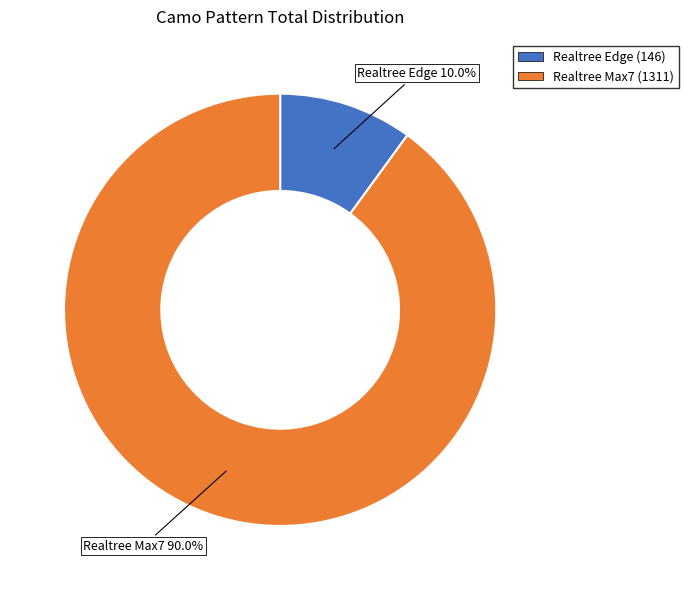

Rank the categories by value from lowest to highest.

Realtree Edge, Realtree Max7